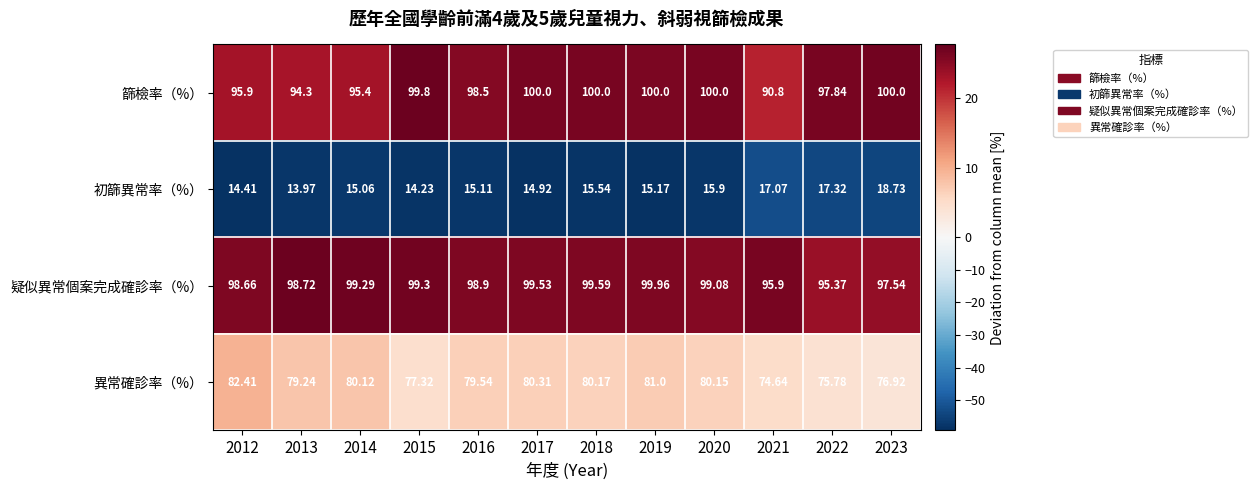

Which series has the largest total across all categories?

疑似異常個案完成確診率（%）